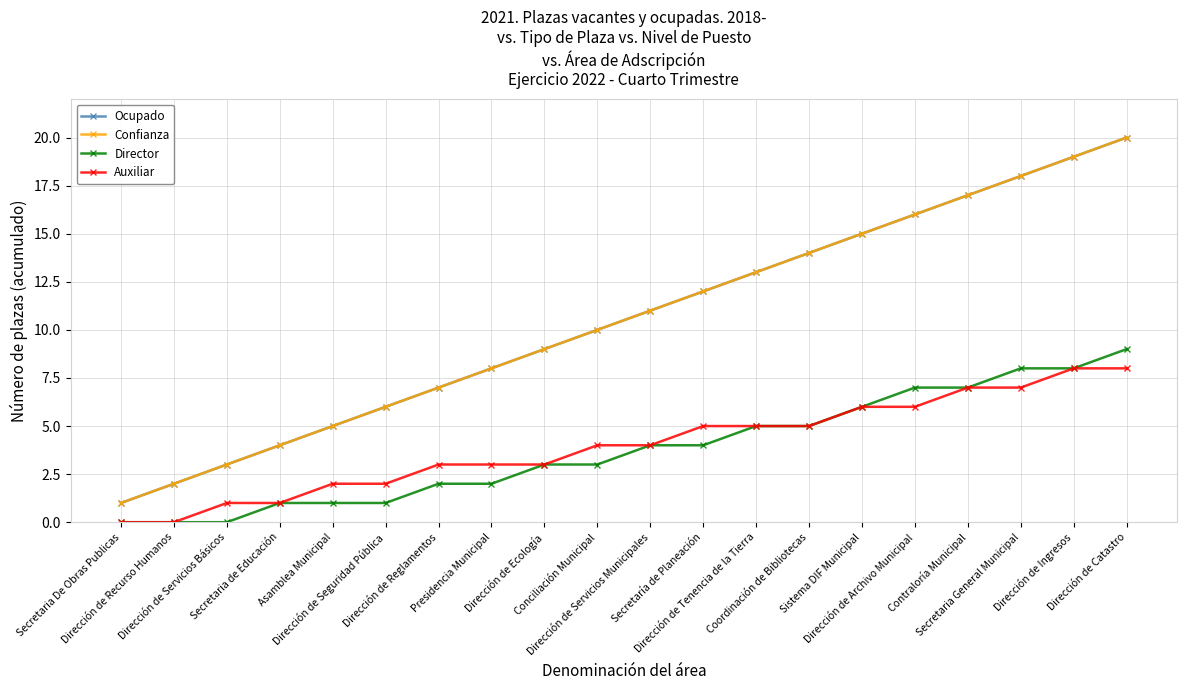

Which has a higher value, Dirección de Seguridad Pública or Dirección de Ingresos?

Dirección de Ingresos